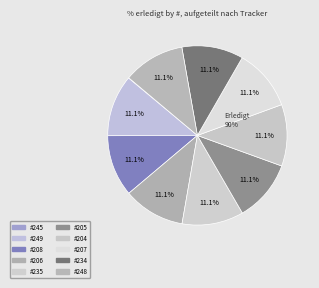

To the nearest percent, what percentage of the pie is 248?

11%